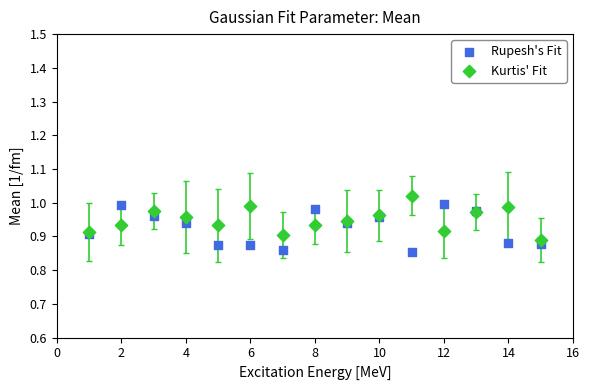

What is the X range (max minus min) for the scatter plot?

14.0